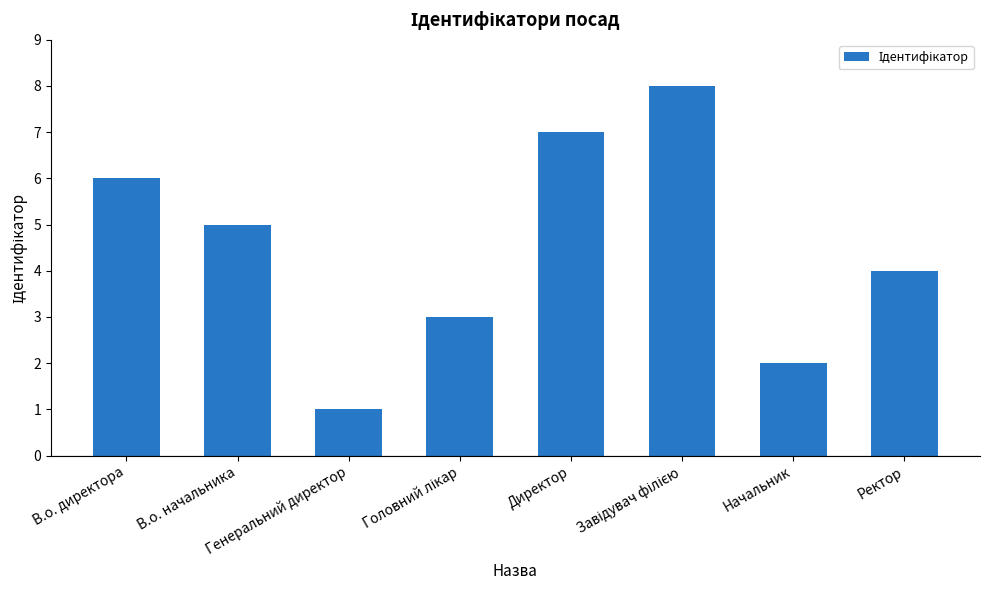

Is it true that the value at Начальник is 2?

True